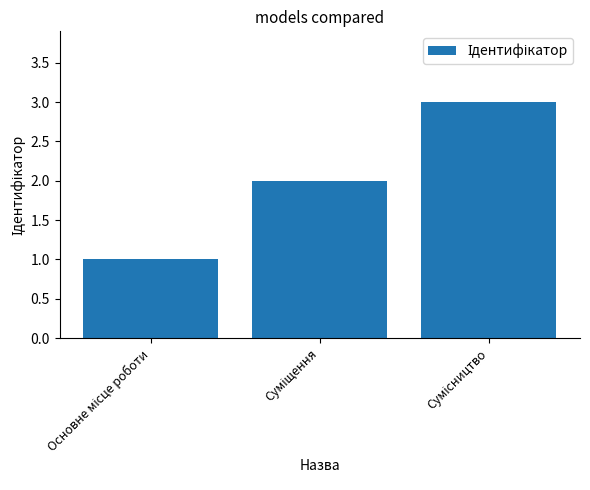

What is the greatest value displayed?

3